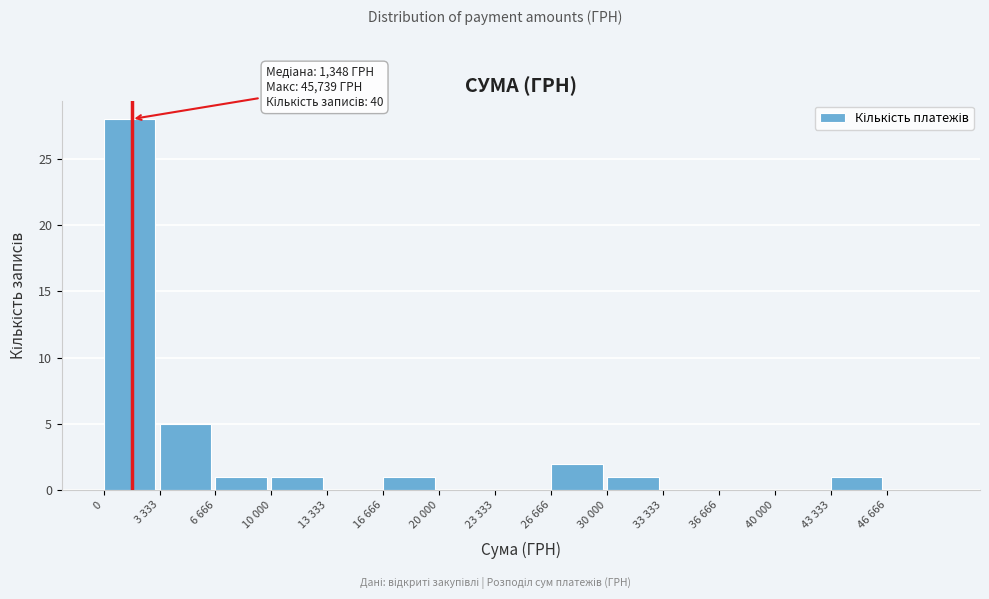

Reading right to left, what are all the values shown in this chart?

46 666=0	43 333=1	40 000=0	36 666=0	33 333=0	30 000=1	26 666=2	23 333=0	20 000=0	16 666=1	13 333=0	10 000=1	6 666=1	3 333=5	0=28